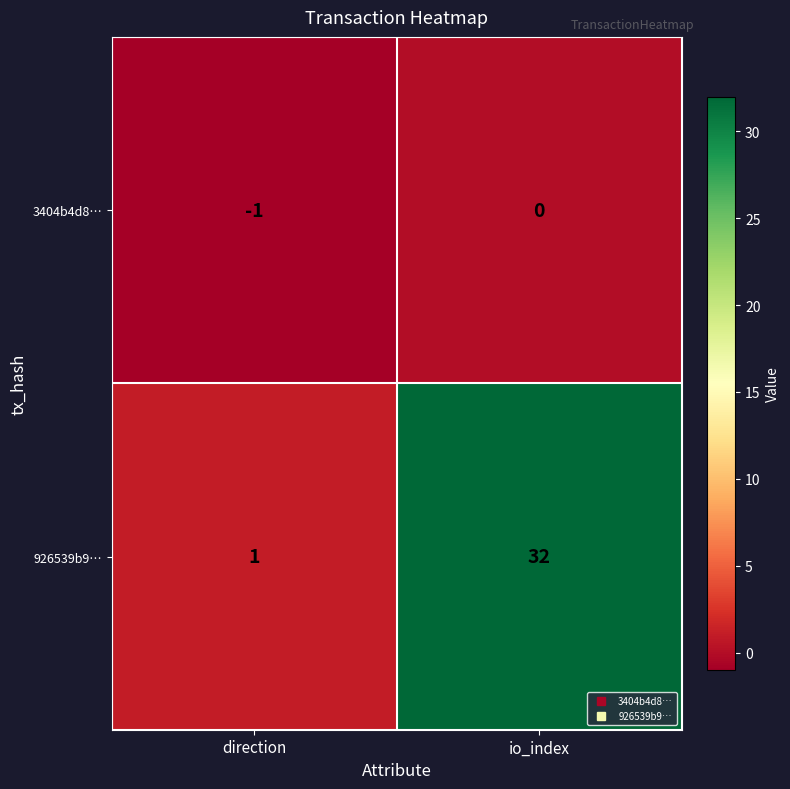

What is the minimum value shown in the chart?

-1